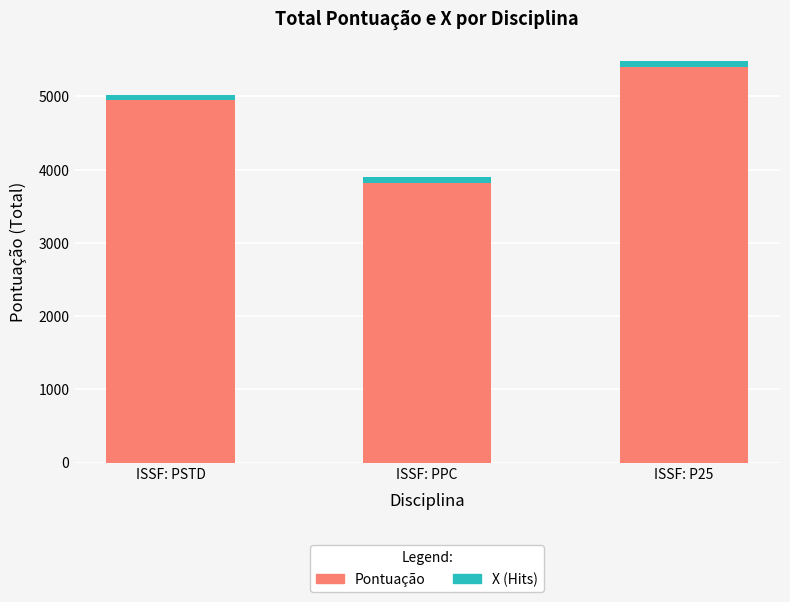

At which category is the sum across all series the highest?

ISSF: P25